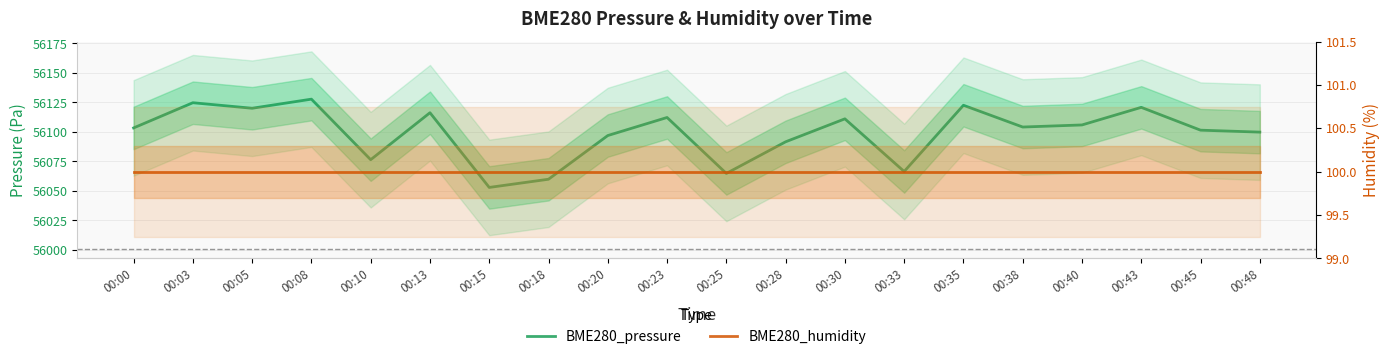

True or false: BME280_pressure and BME280_humidity cross at least once.

False